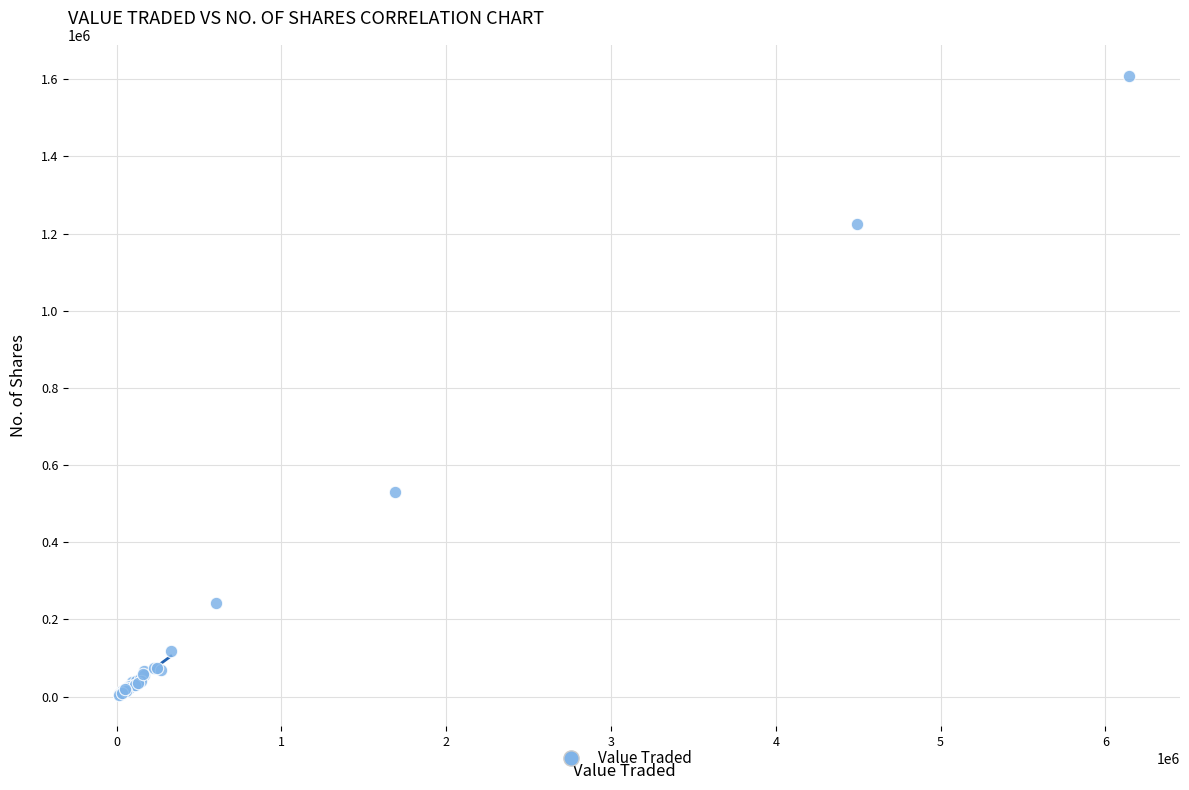

What Y value in the scatter plot is closest to 805964?

529760